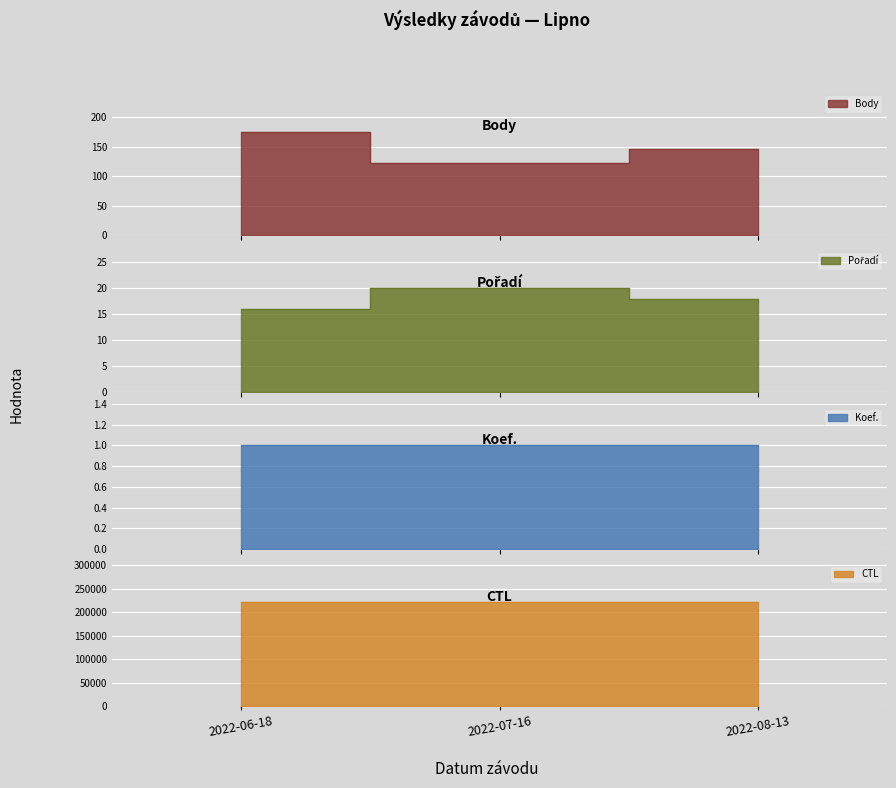

What value does the Body series have at 2022-08-13, to the nearest 10?

150